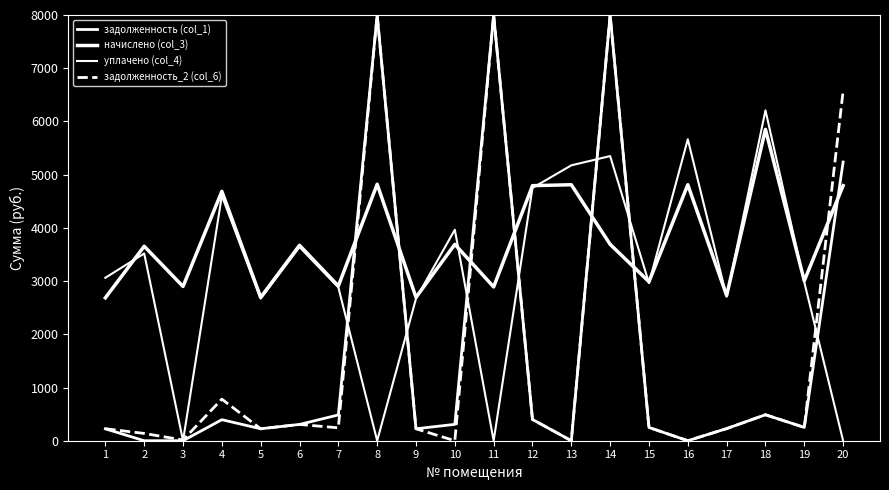

Which has a higher value, 16 or 1?

1